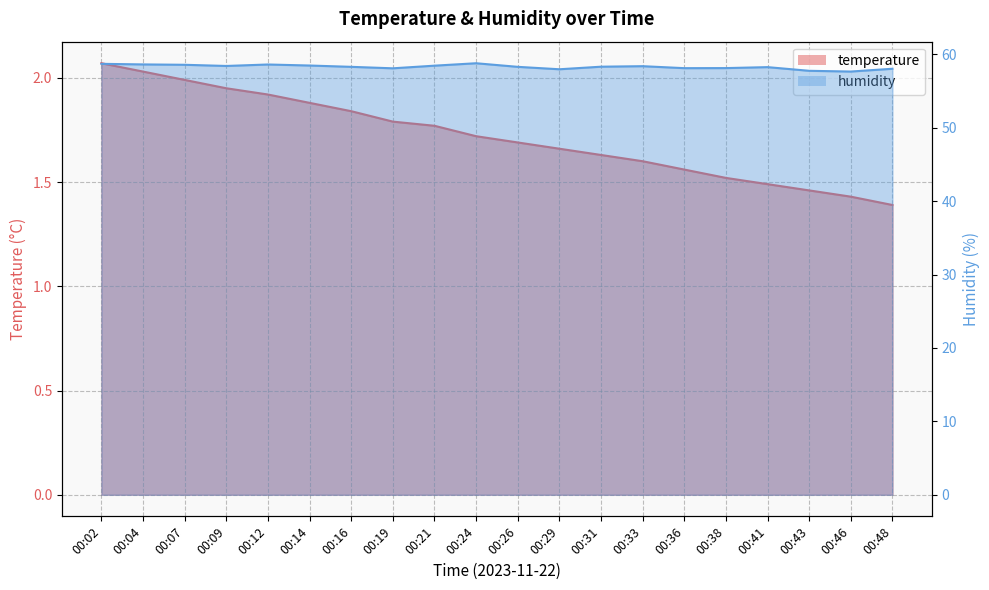

Which category has the highest value in the temperature series?

00:02